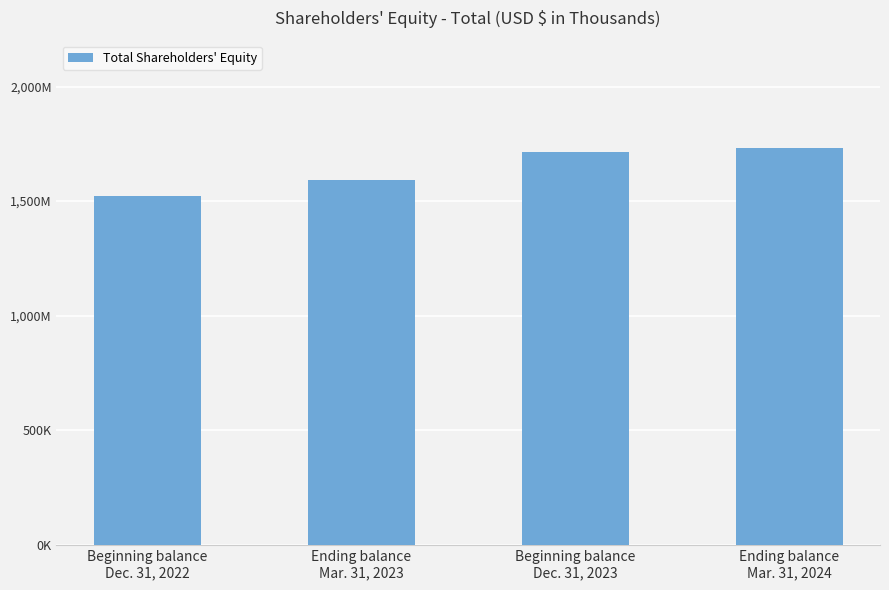

What is the label of the 2nd bar from the right?

Beginning balance
Dec. 31, 2023